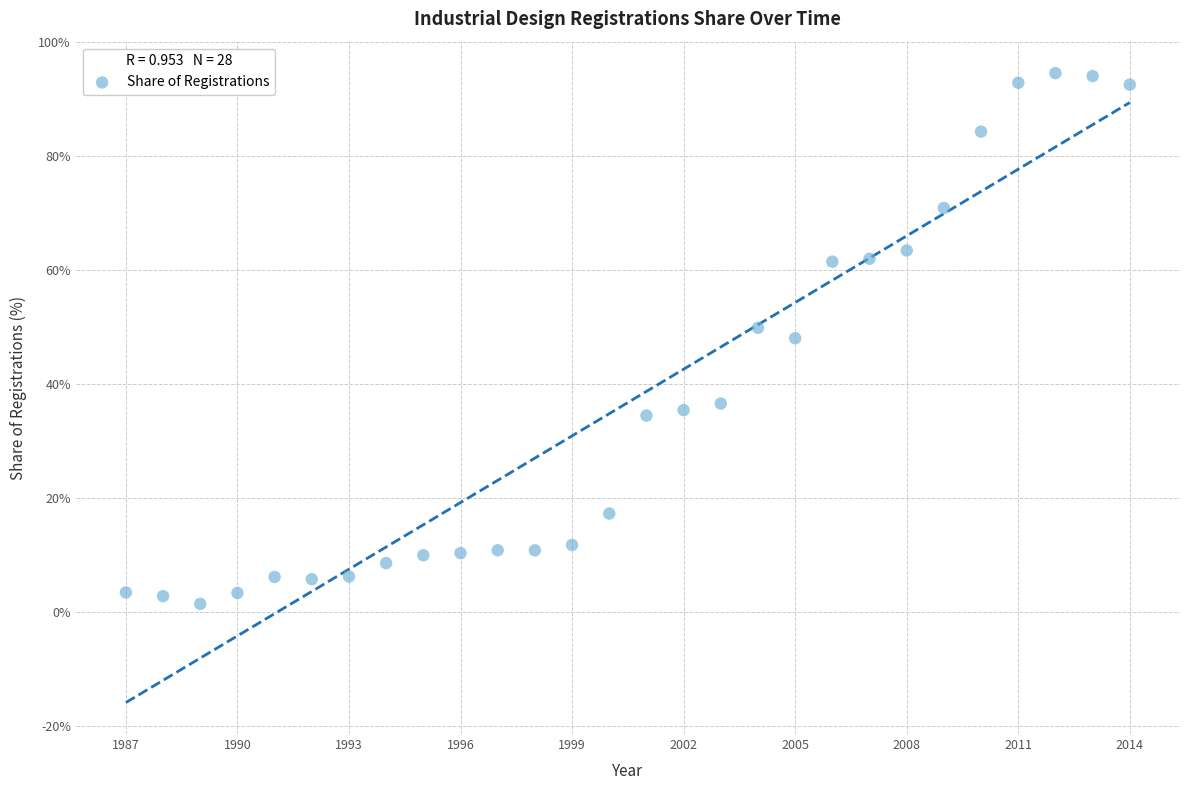

What is the range of Y values (max minus min)?

93.2